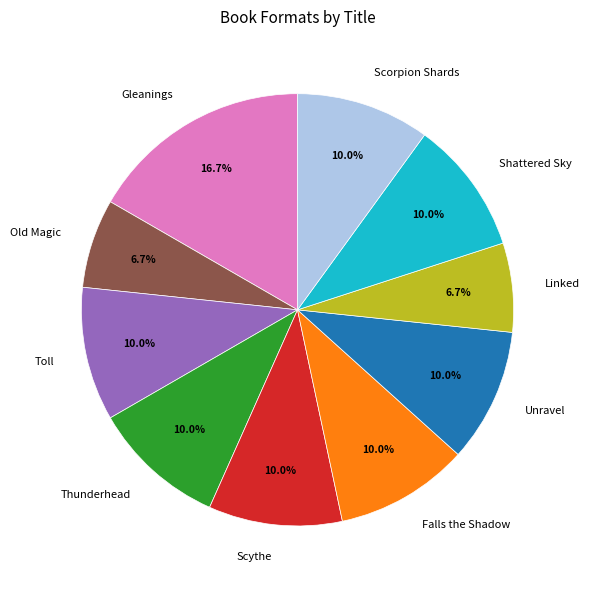

The Thunderhead slice represents 20% of the pie. True or false?

False